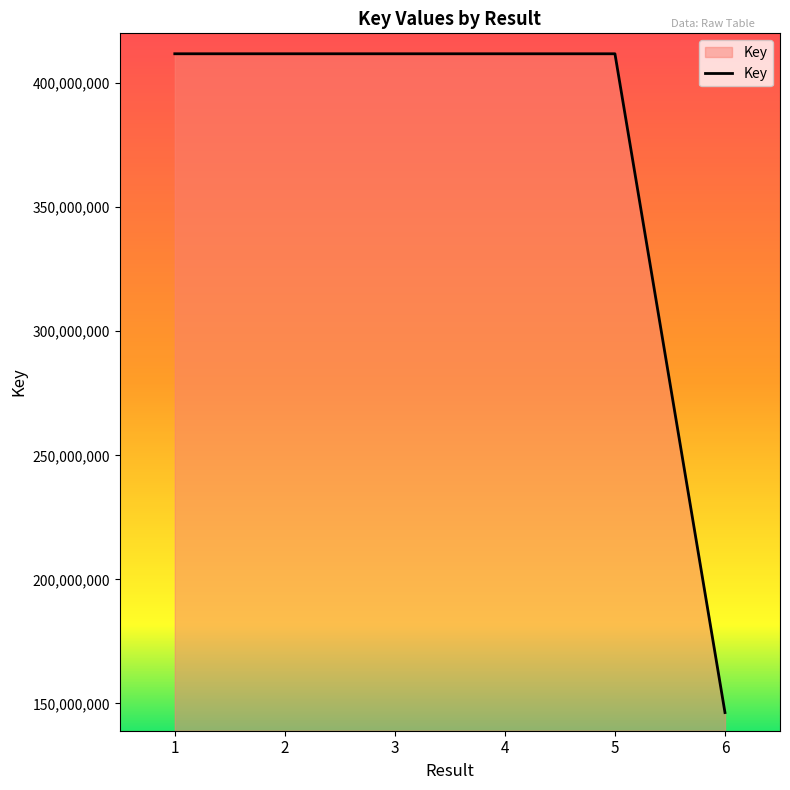

What is the approximate value at 6, to the nearest 50?

146335000